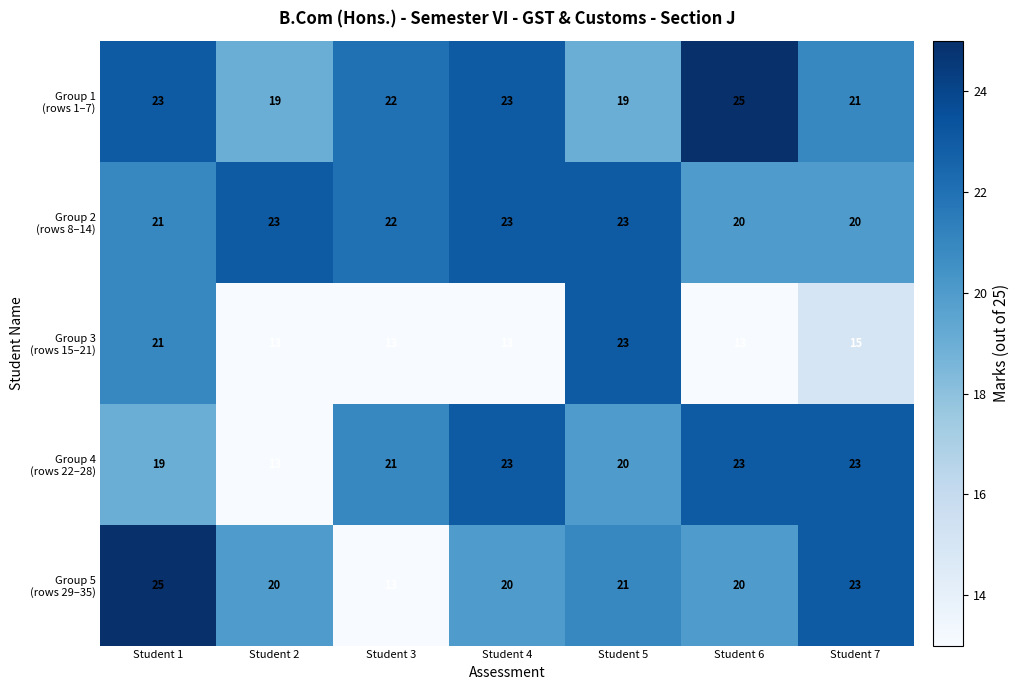

What is the spread (max minus min) of values at Student 2?

10